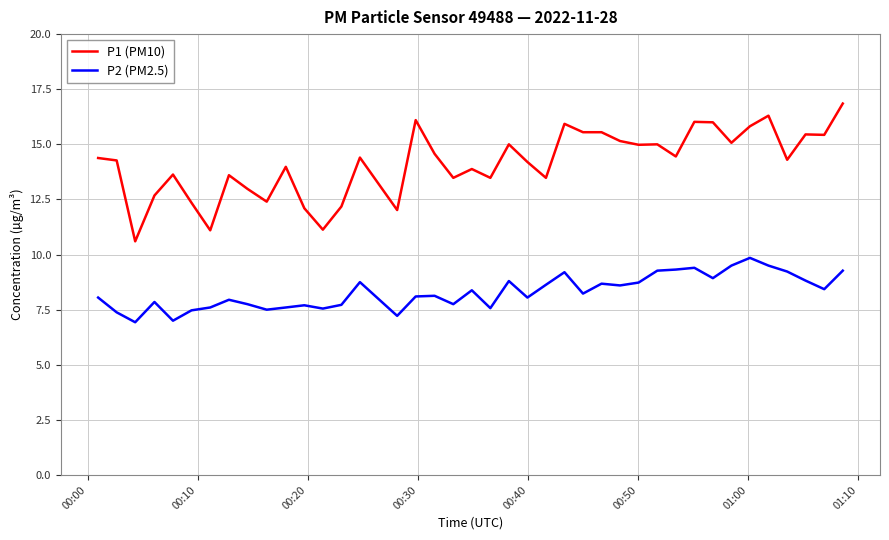

Which series has the largest range (max minus min)?

P1 (PM10)